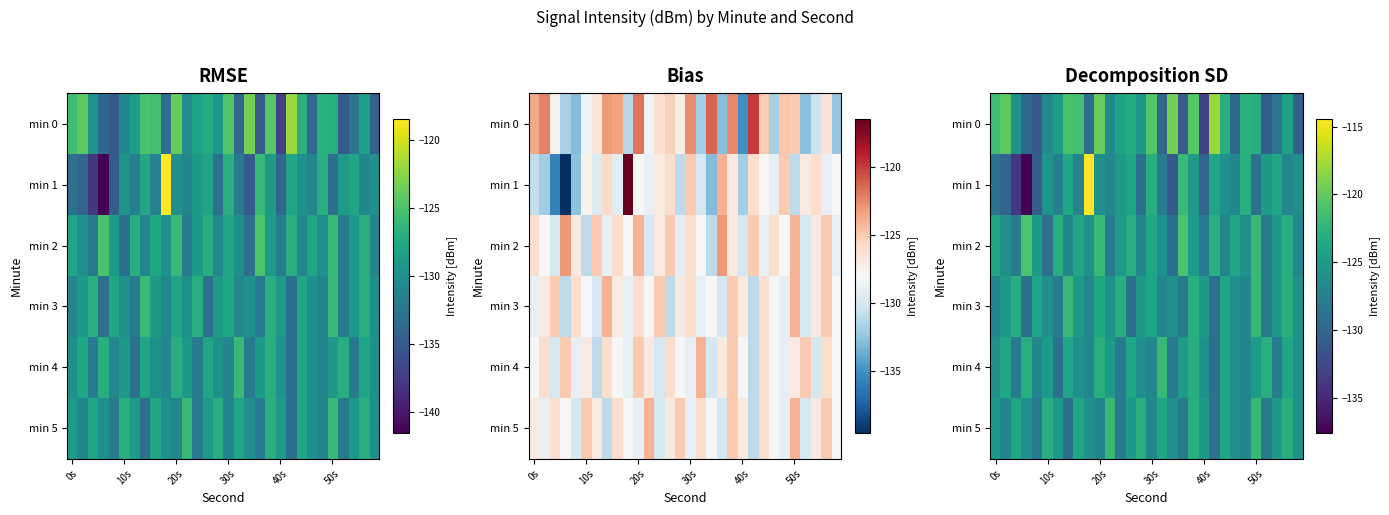

At how many categories does at least one series exceed -121?

7